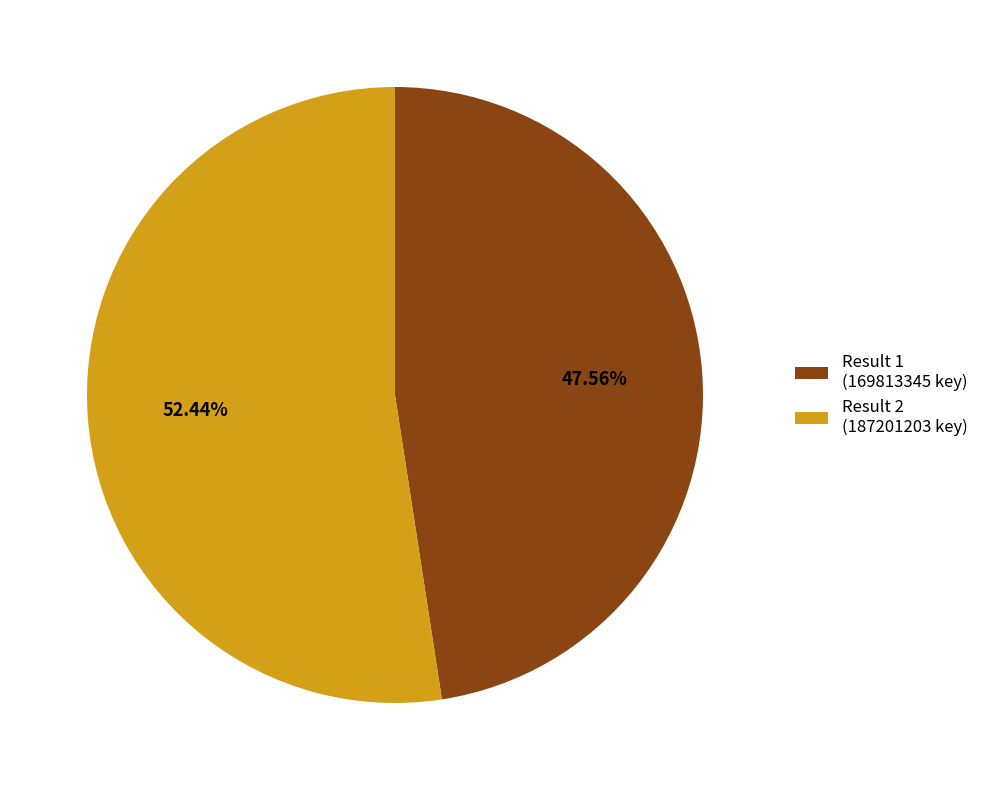

Combined, do Result 2 and Result 1 account for over 50%?

Yes